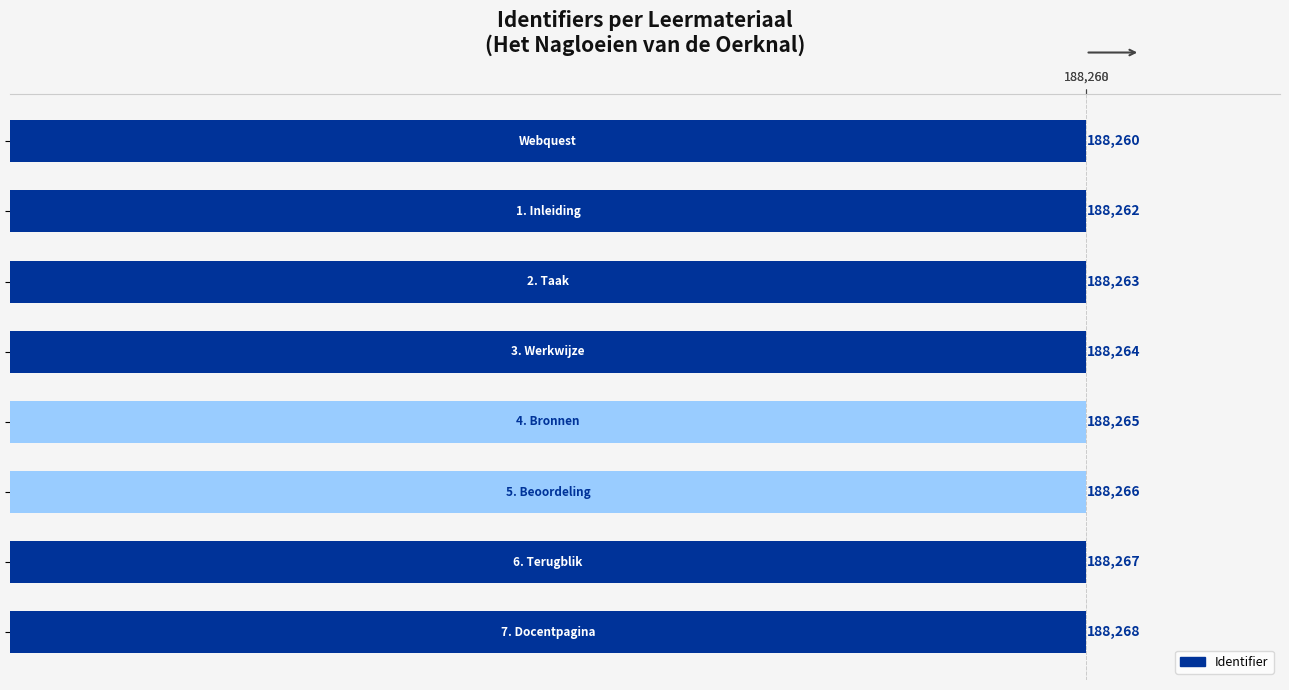

What is the difference between the maximum and minimum values?

8